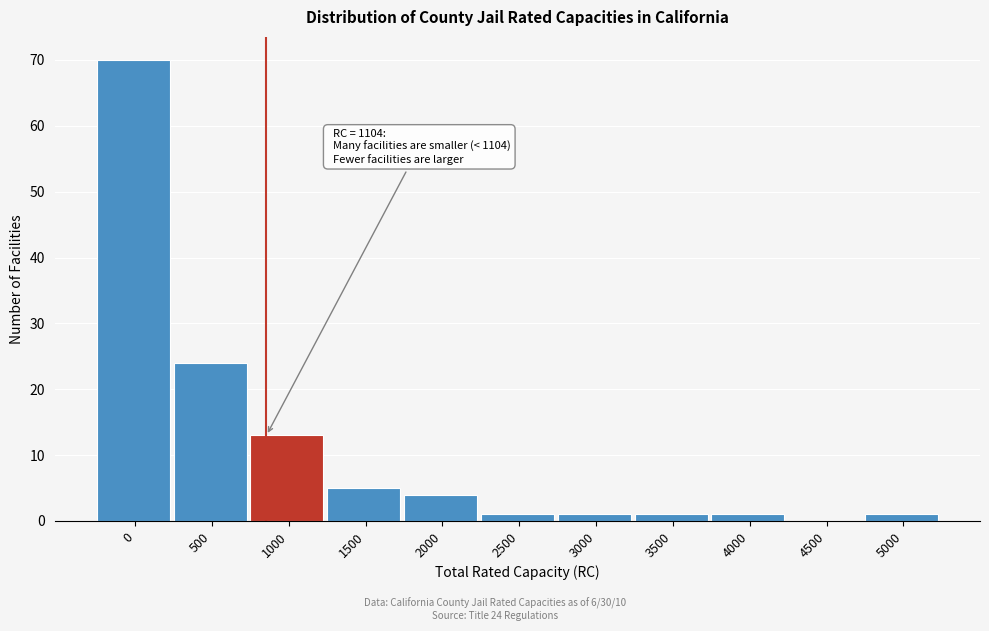

Reading right to left, transcribe all the data shown in this chart.

5000=1	4500=0	4000=1	3500=1	3000=1	2500=1	2000=4	1500=5	1000=13	500=24	0=70